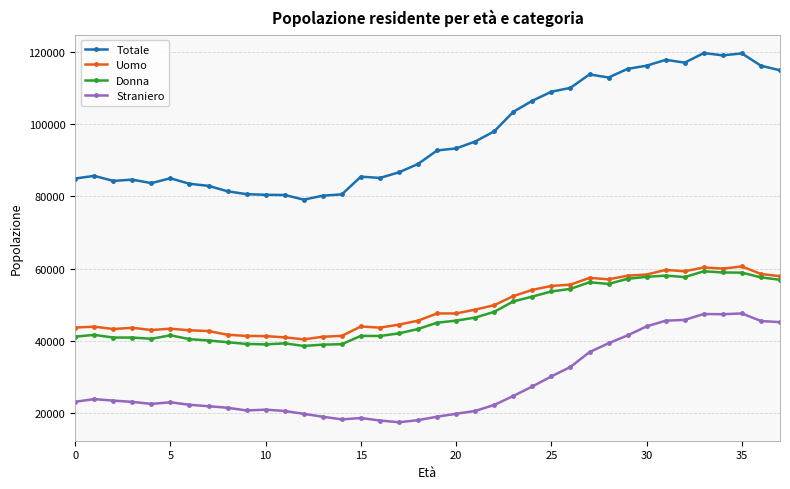

What is the highest value of the Straniero series?

47612